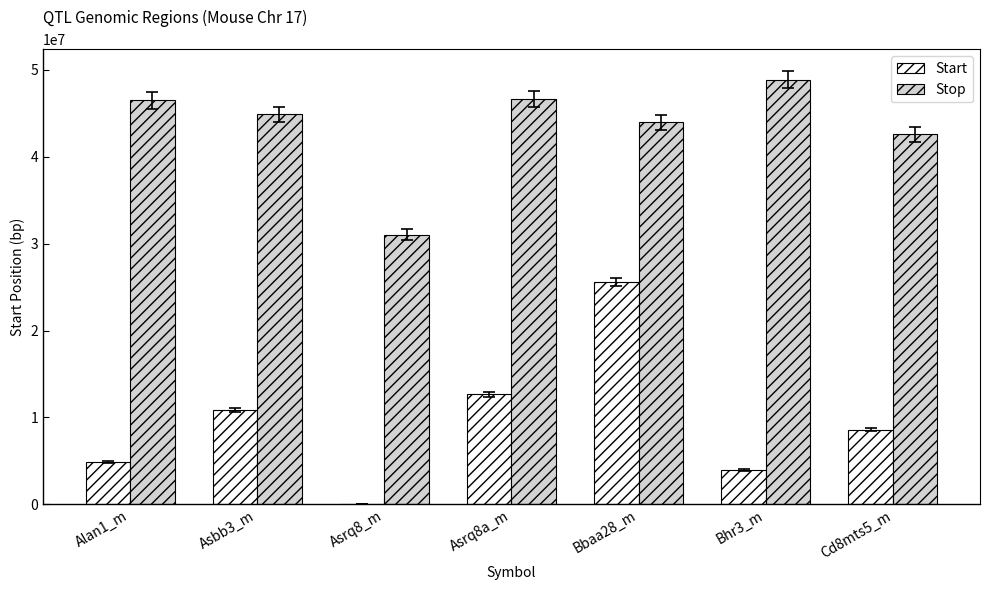

Are the bars horizontal?

No